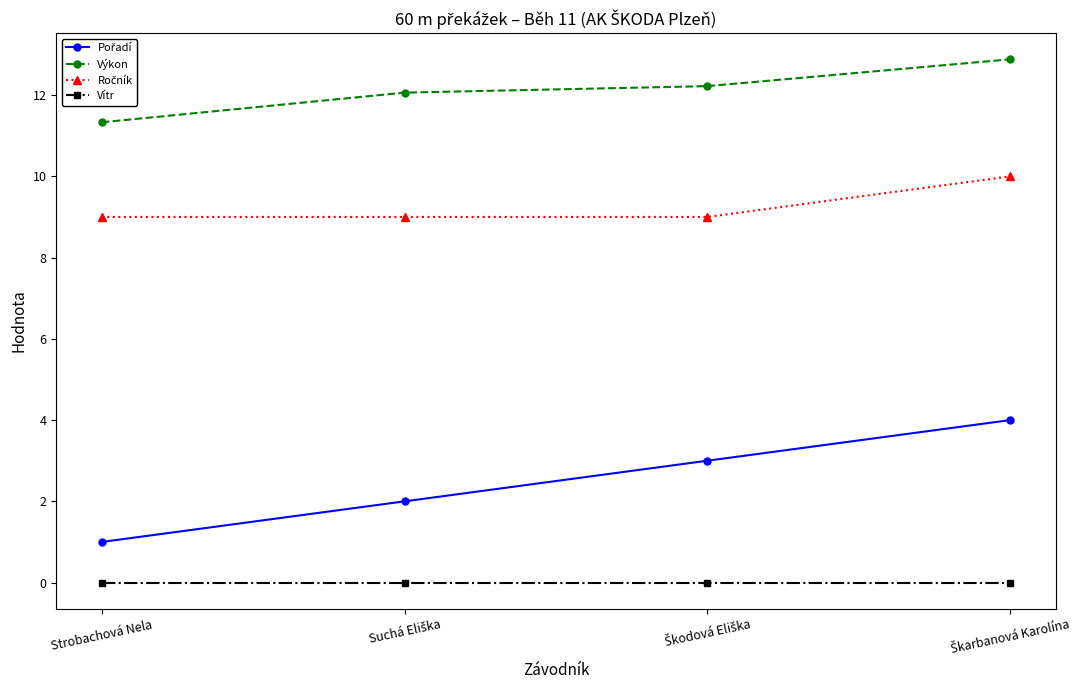

What is the label of the 4th point from the right?

Strobachová Nela